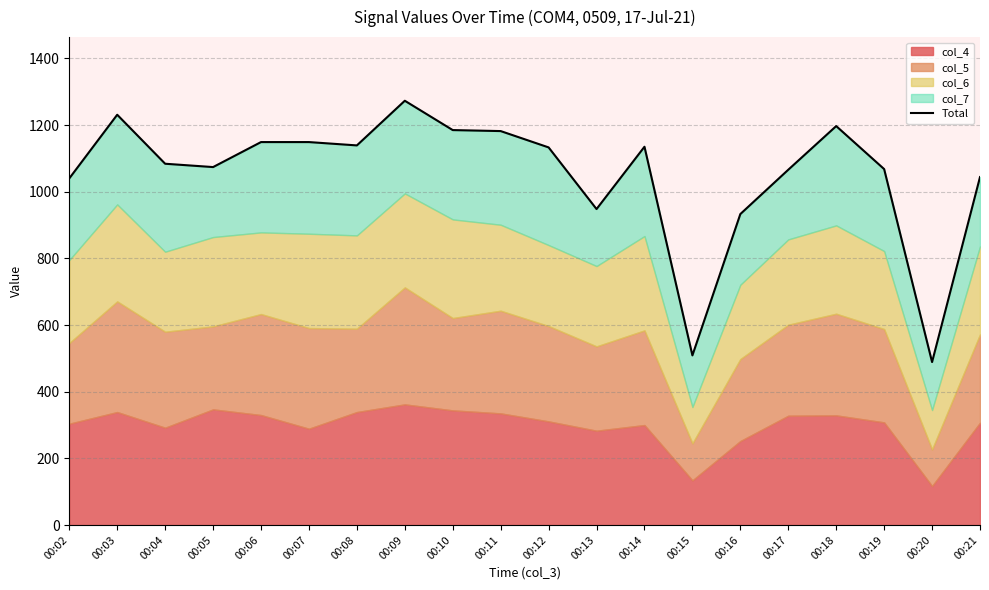

Reading right to left, transcribe all the data shown in this chart.

00:21=1044	00:20=489	00:19=1068	00:18=1197	00:17=1066	00:16=933	00:15=509	00:14=1135	00:13=948	00:12=1133	00:11=1182	00:10=1185	00:09=1273	00:08=1139	00:07=1149	00:06=1149	00:05=1074	00:04=1084	00:03=1231	00:02=1040